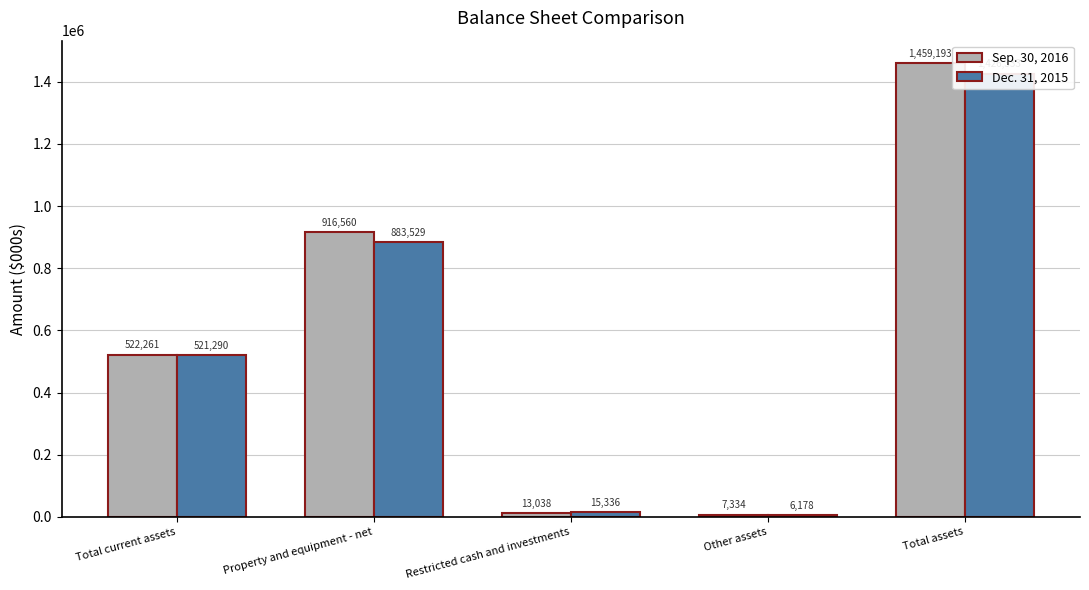

What is the approximate value of Dec. 31, 2015 at Property and equipment - net, to the nearest 100?

883500